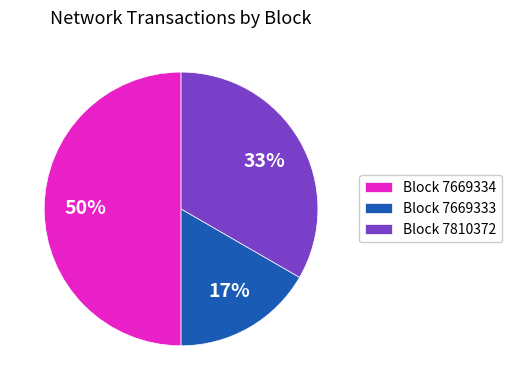

Do Block 7810372 and Block 7669334 together represent more than half of the pie?

Yes